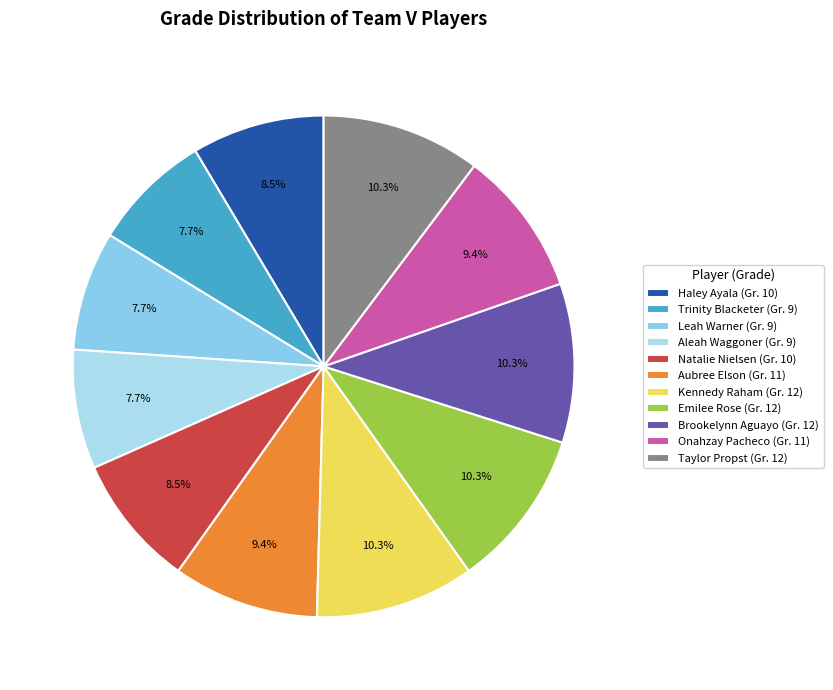

To the nearest percent, what portion does Trinity Blacketer represent?

8%